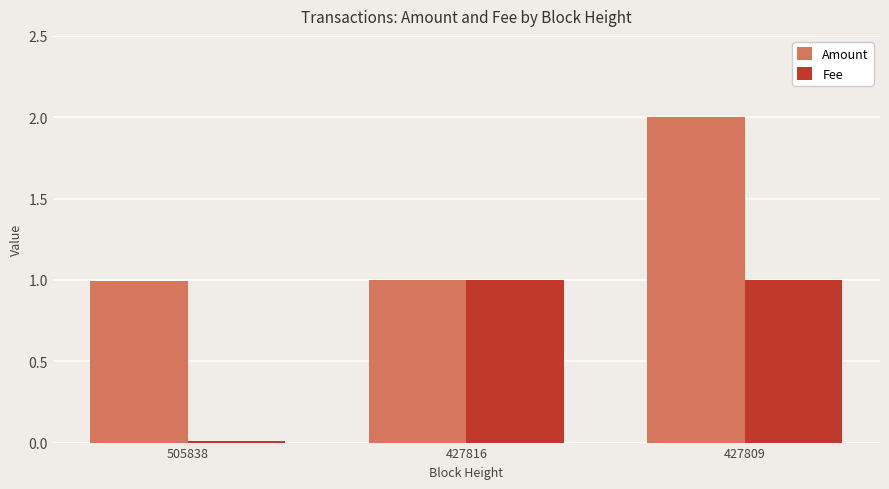

What is the average value of the Fee series?

0.7